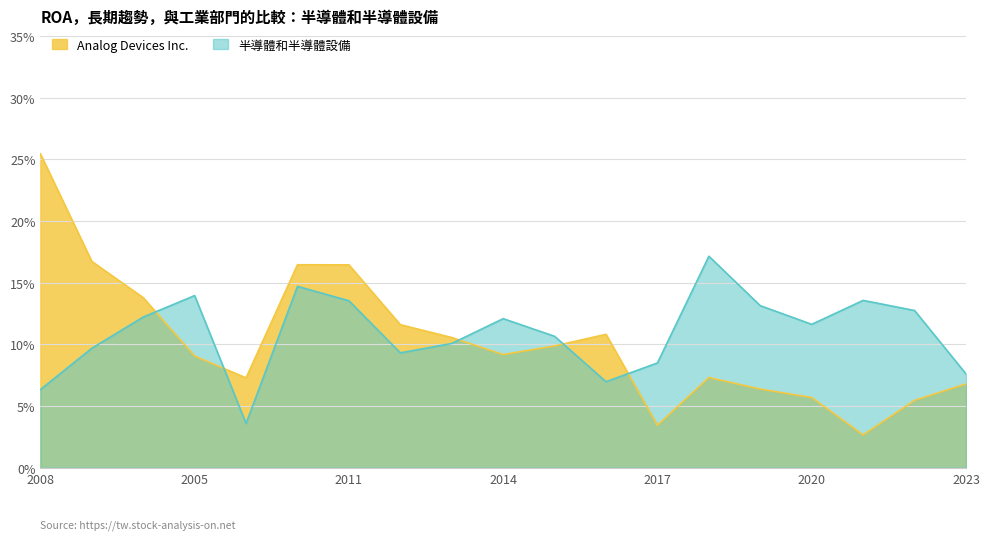

Reading left to right, what are all the values shown in this chart?

Analog Devices Inc.: 0.3	0.2	0.1	0.1	0.1	0.2	0.2	0.1	0.1	0.1	0.1	0.1	0.0	0.1	0.1	0.1	0.0	0.1	0.1
半導體和半導體設備: 0.1	0.1	0.1	0.1	0.0	0.1	0.1	0.1	0.1	0.1	0.1	0.1	0.1	0.2	0.1	0.1	0.1	0.1	0.1